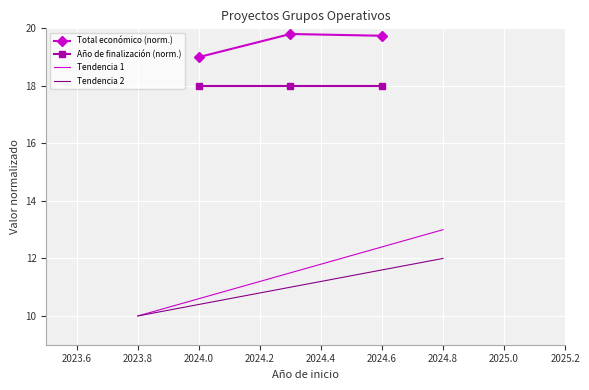

True or false: Año de finalización (norm.) has a value of 30.6 at 2024.6.

False